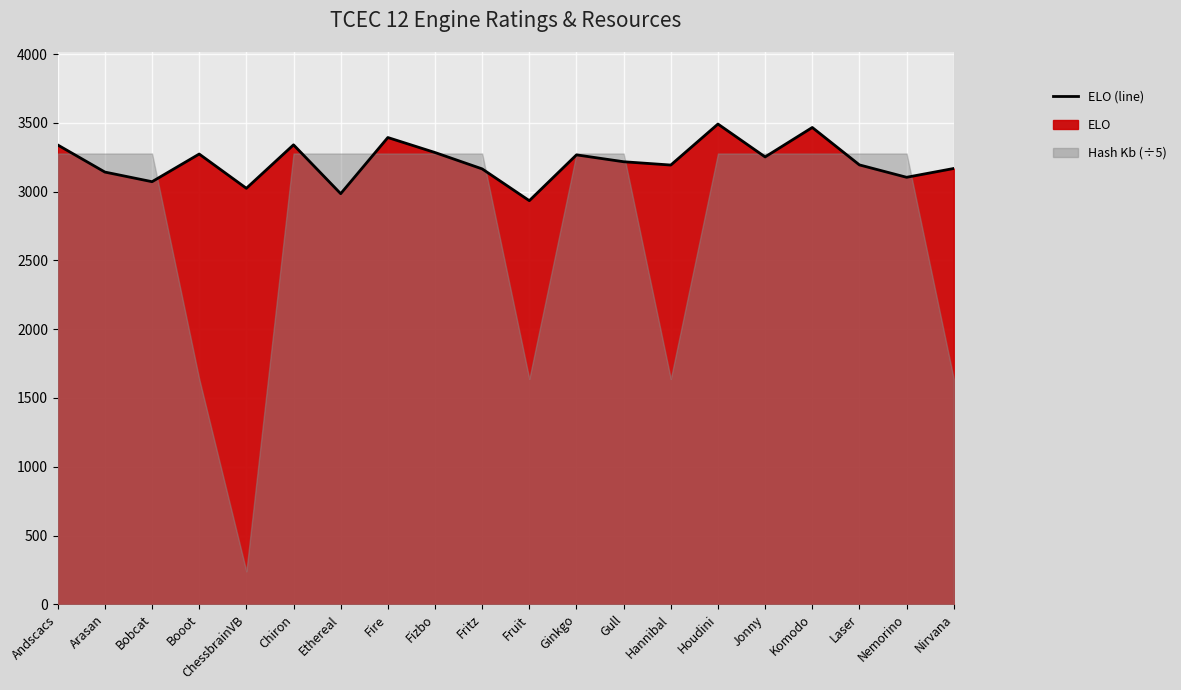

Does the chart display data point markers on the line(s)?

No